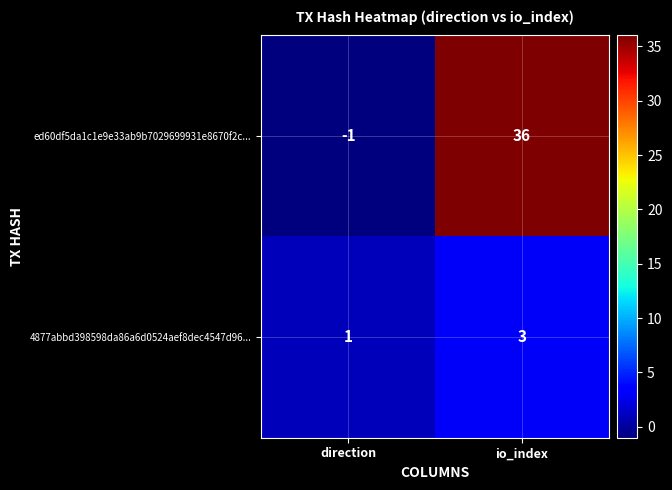

What is the sum of all ed60df5da1c1e9e33ab9b7029699931e8670f2c... values?

35